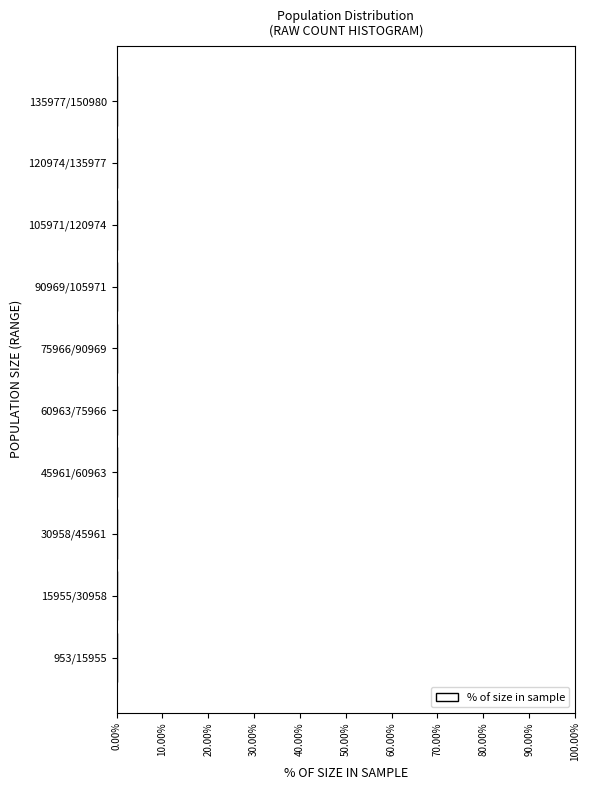

The value at 135977/150980 is 0.0. True or false?

True